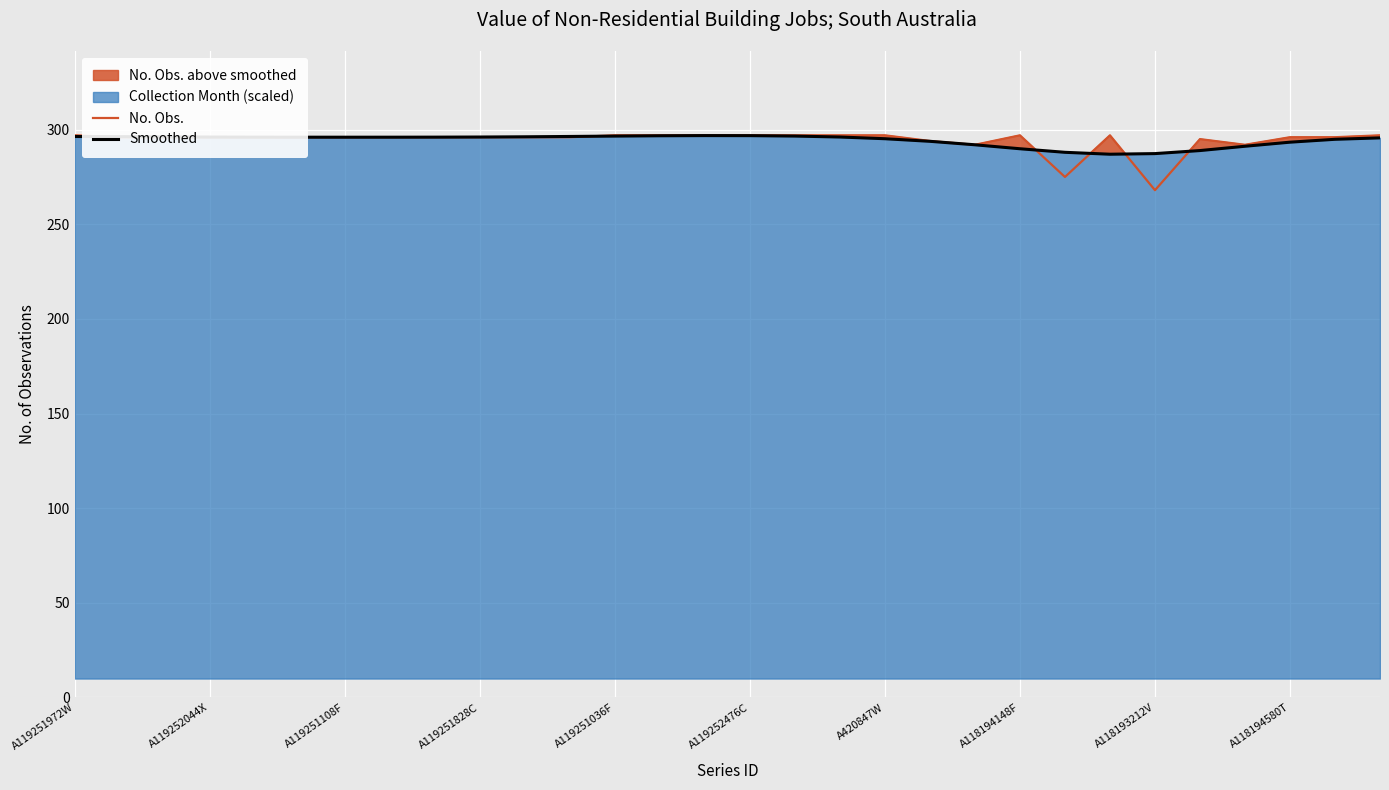

What is the highest value of the Smoothed series?

296.9